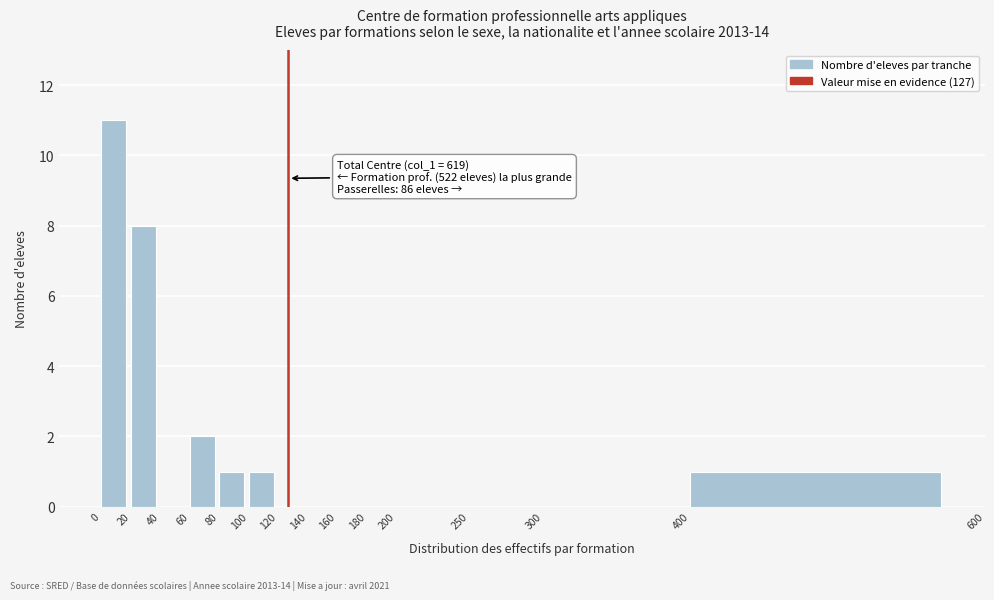

Over which range of the x-axis is the bar tallest?

0 to 20